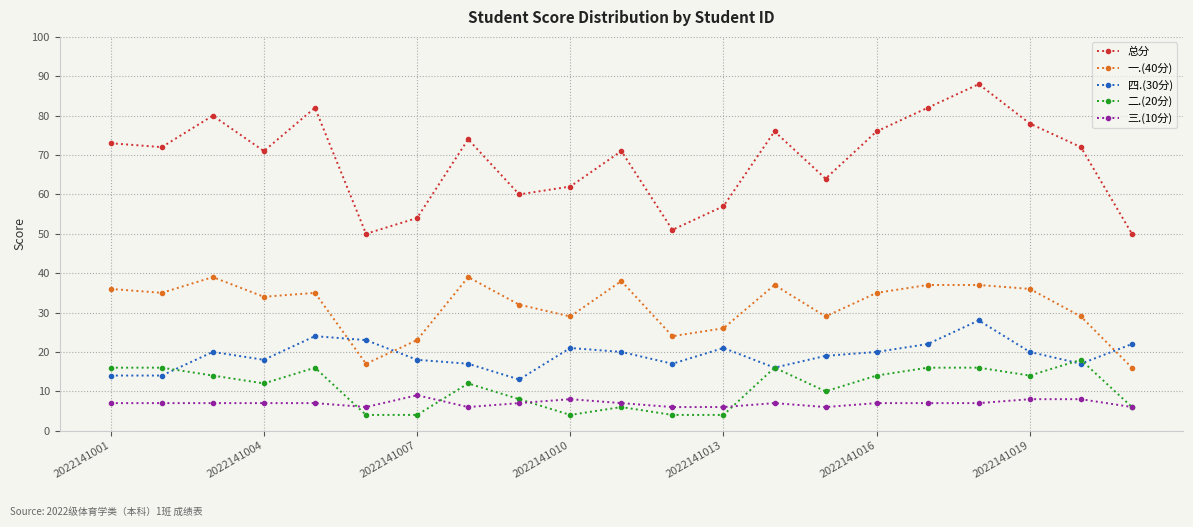

List the series in order of their peak value, lowest first.

三.(10分), 二.(20分), 四.(30分), 一.(40分), 总分